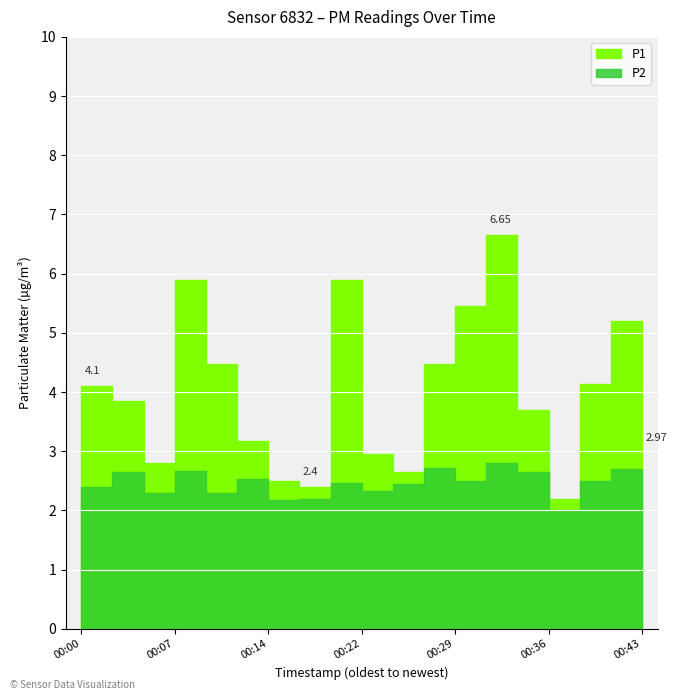

At which category does the chart reach its minimum across all series?

00:36